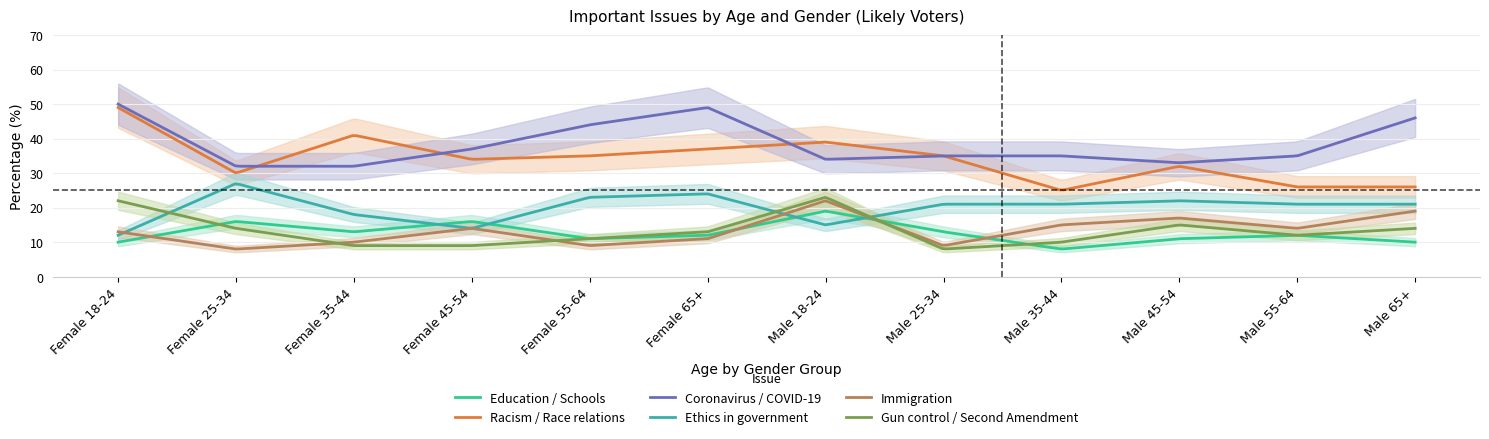

What is the sum of all Education / Schools values?

3842.6